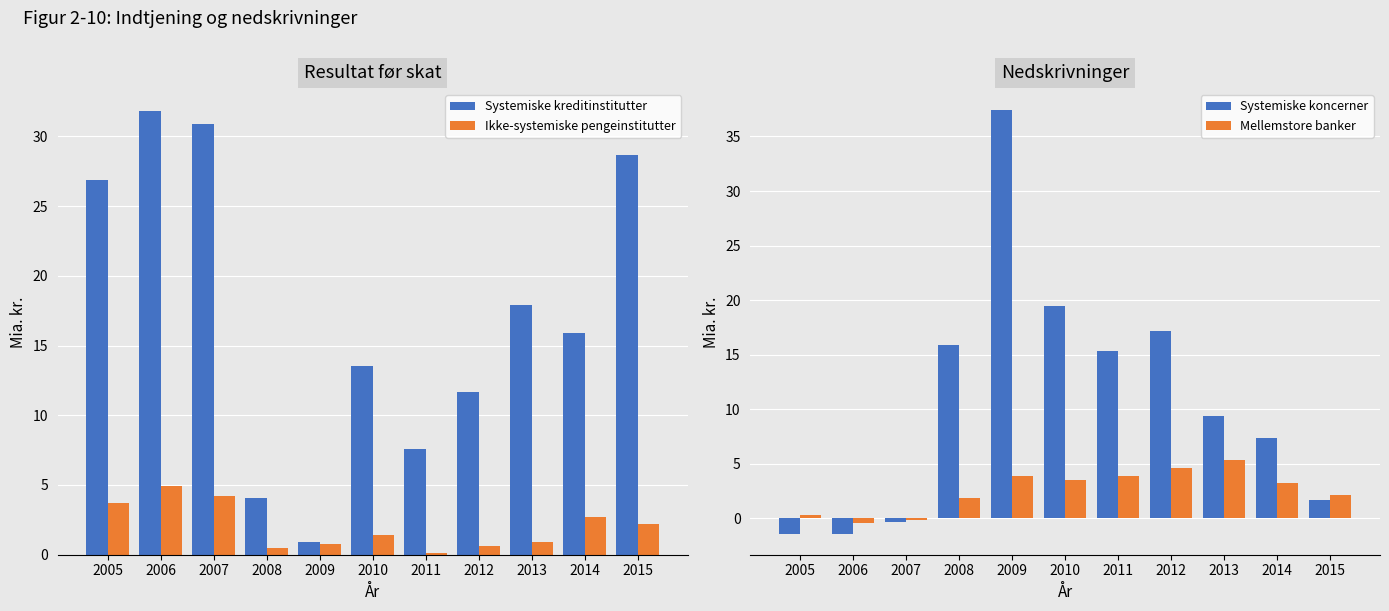

How many values in the Mellemstore banker series exceed 3?

6